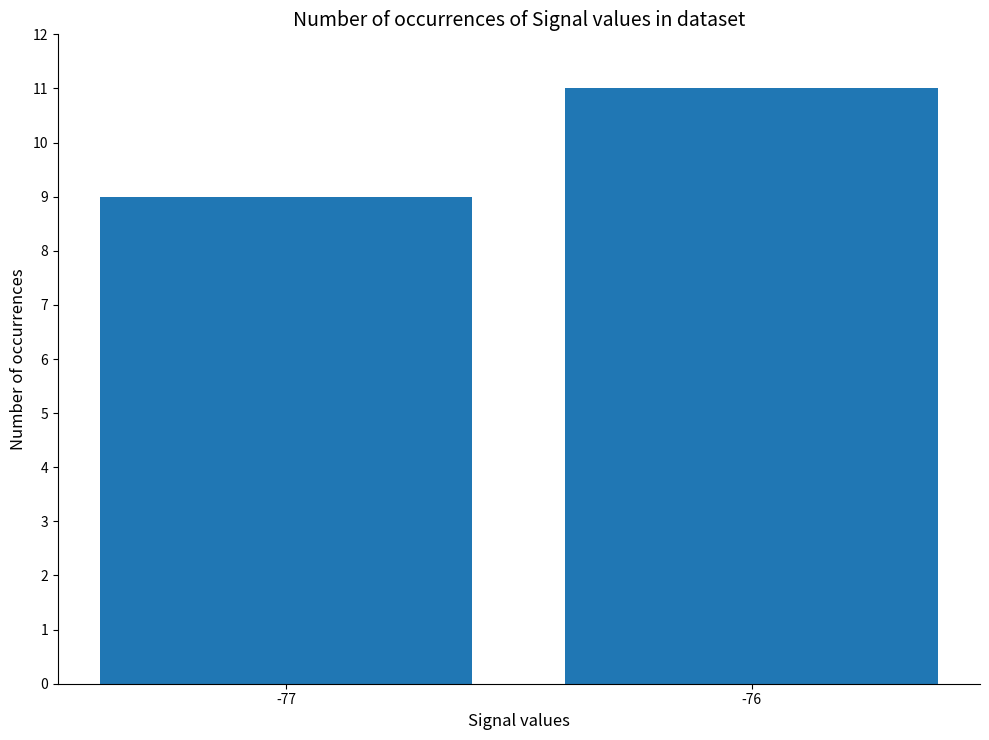

What is the difference between the maximum and minimum values?

2